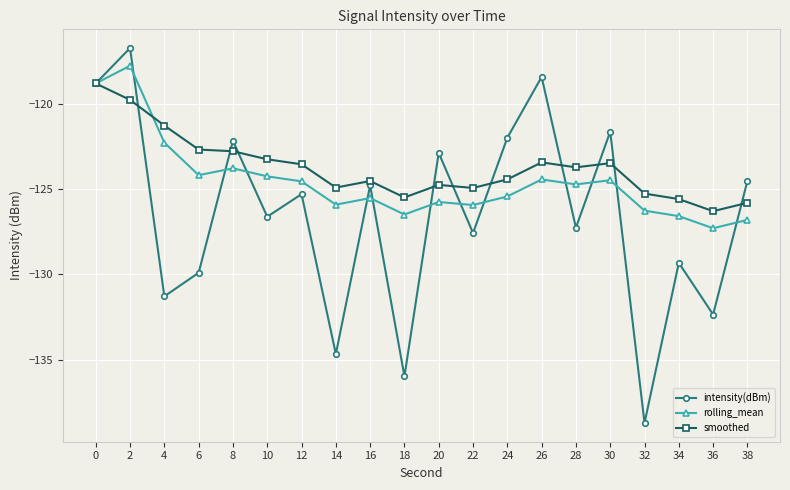

True or false: rolling_mean and intensity(dBm) intersect in this chart.

True